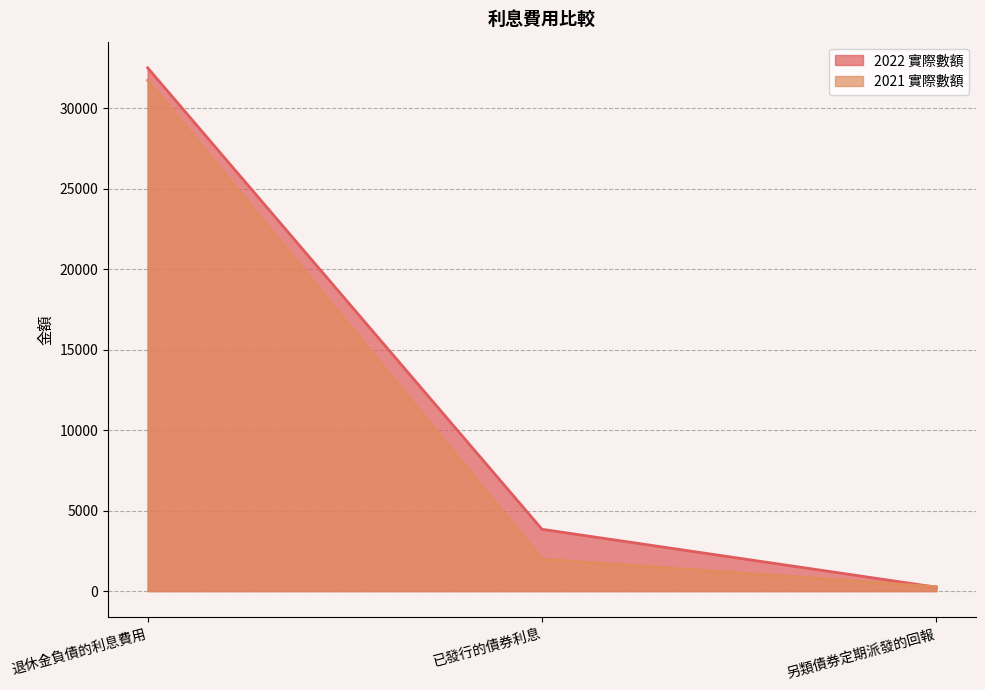

What is the difference between the highest and lowest values at 已發行的債券利息?

1850